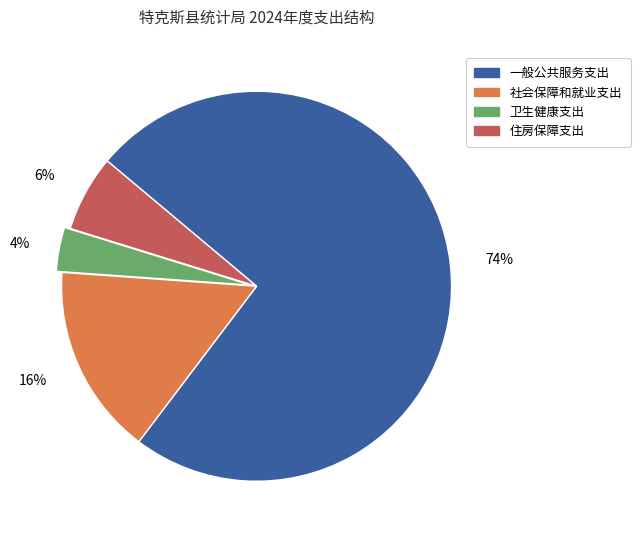

Rank the categories by value from lowest to highest.

卫生健康支出, 住房保障支出, 社会保障和就业支出, 一般公共服务支出